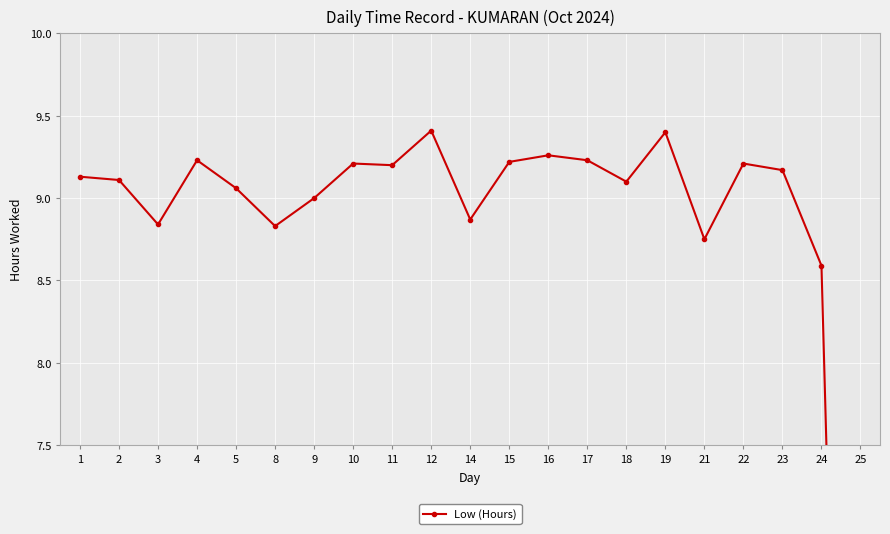

How many distinct data groups are displayed?

1